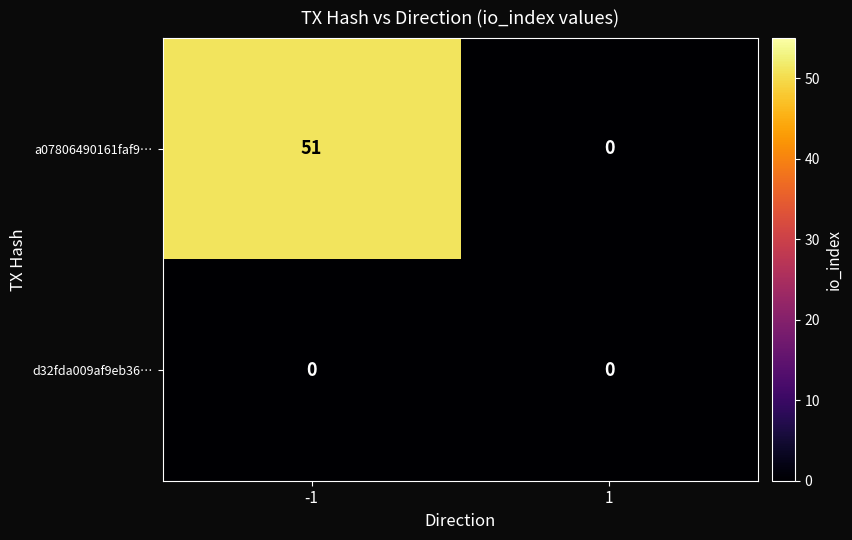

Which series changed the most between -1 and 1?

a07806490161faf9…